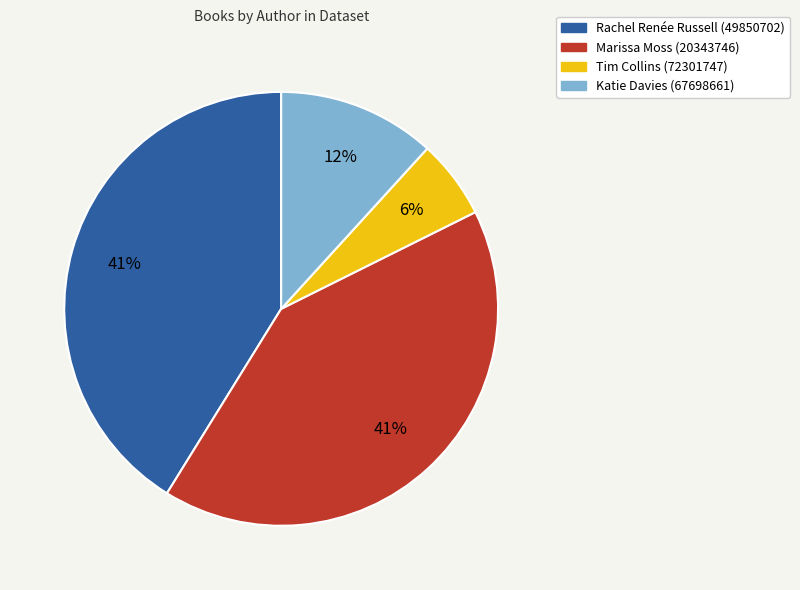

Is the sum of Tim Collins (72301747) and Rachel Renée Russell (49850702) greater than half?

No